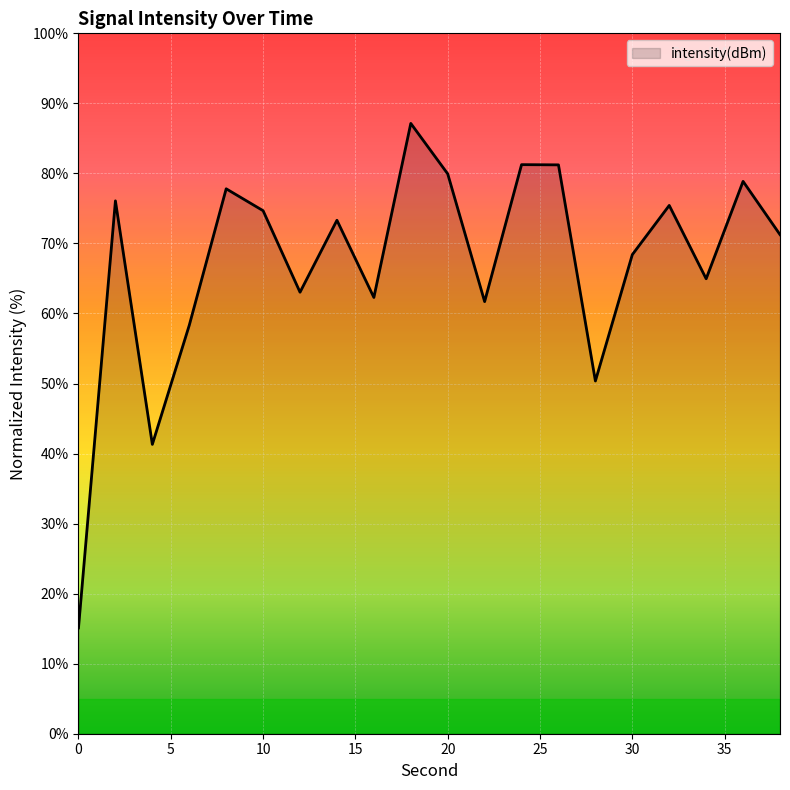

What is the difference between the maximum and minimum values?

72.0